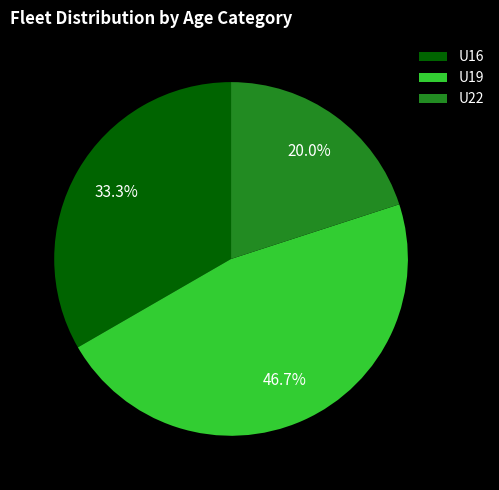

The U19 slice represents 37% of the pie. True or false?

False